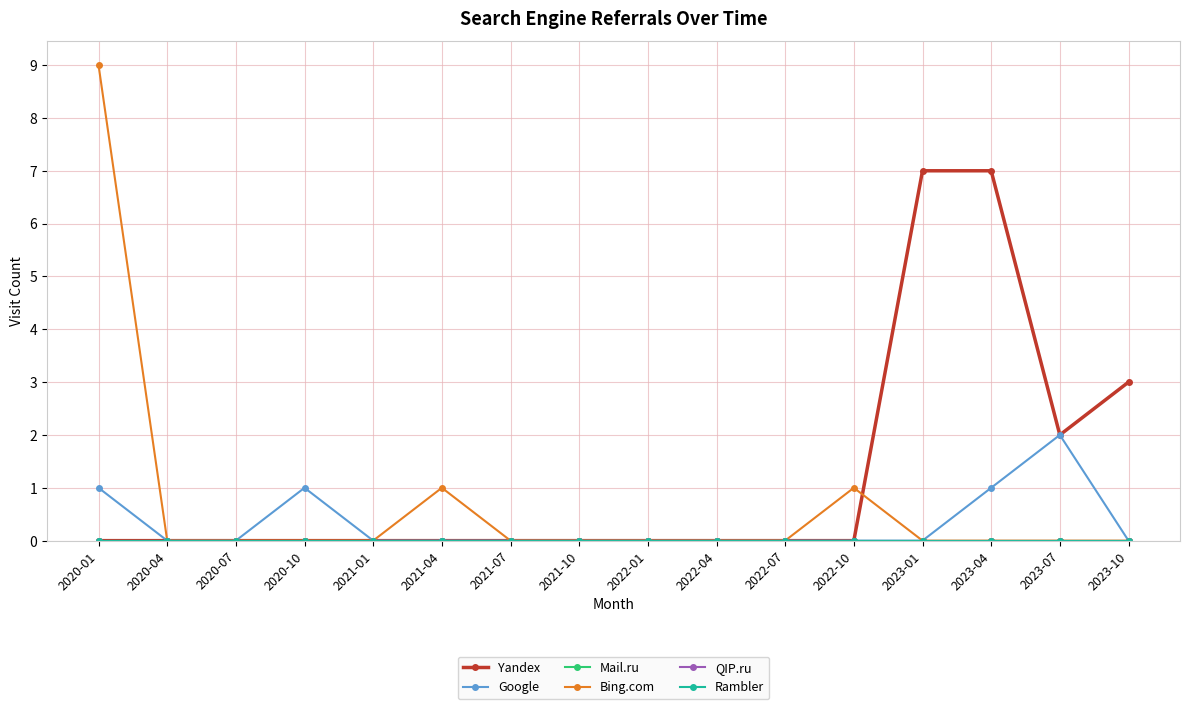

What is the total value across all series at 2023-01?

7